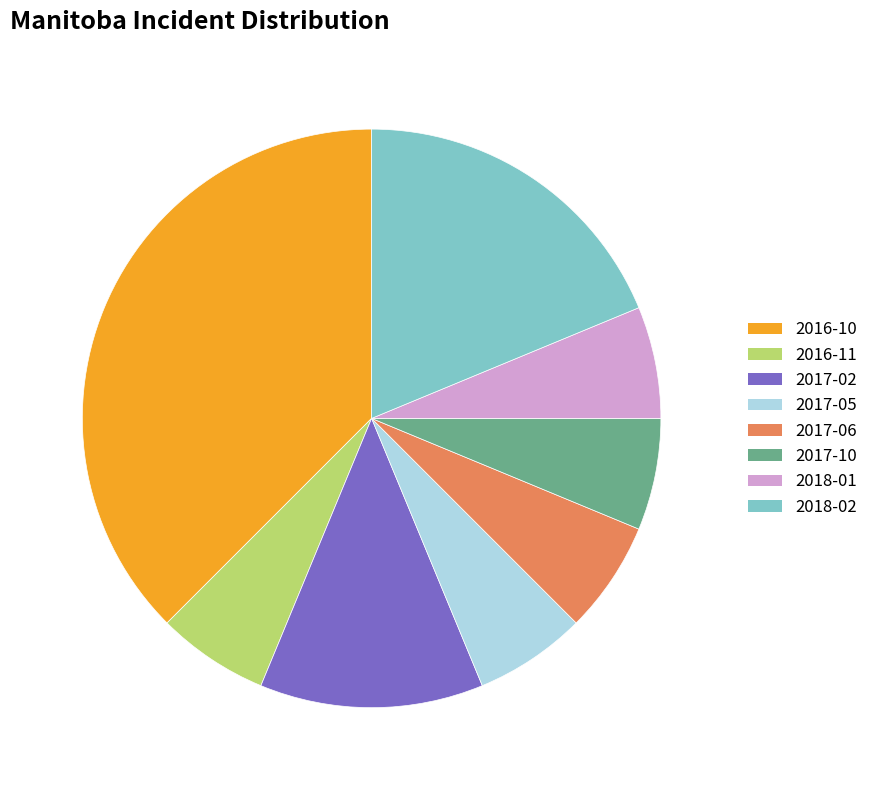

Is there a majority slice in this chart?

No